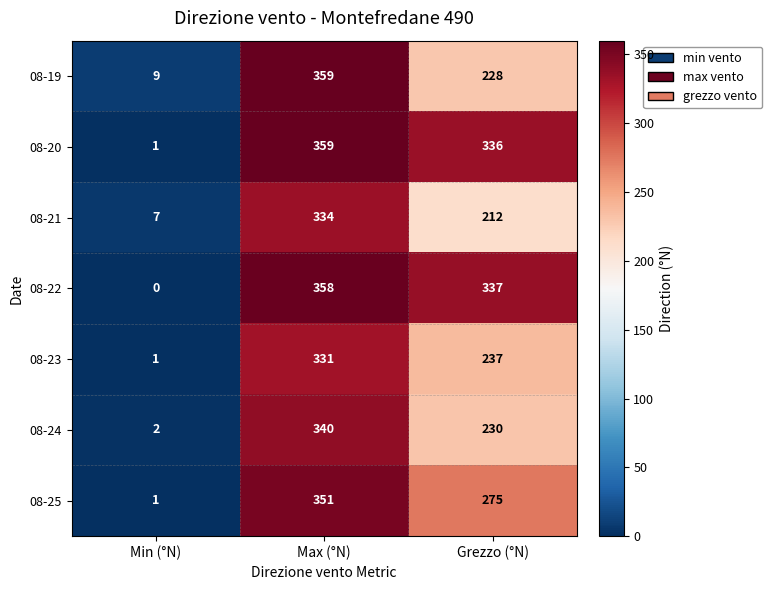

What is the greatest value displayed?

359